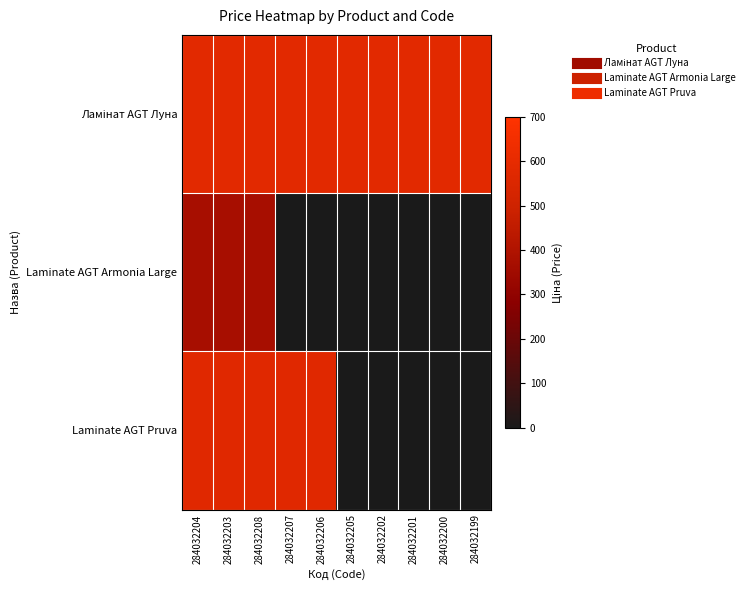

What is the total value across all series at 284032206?

1153.9